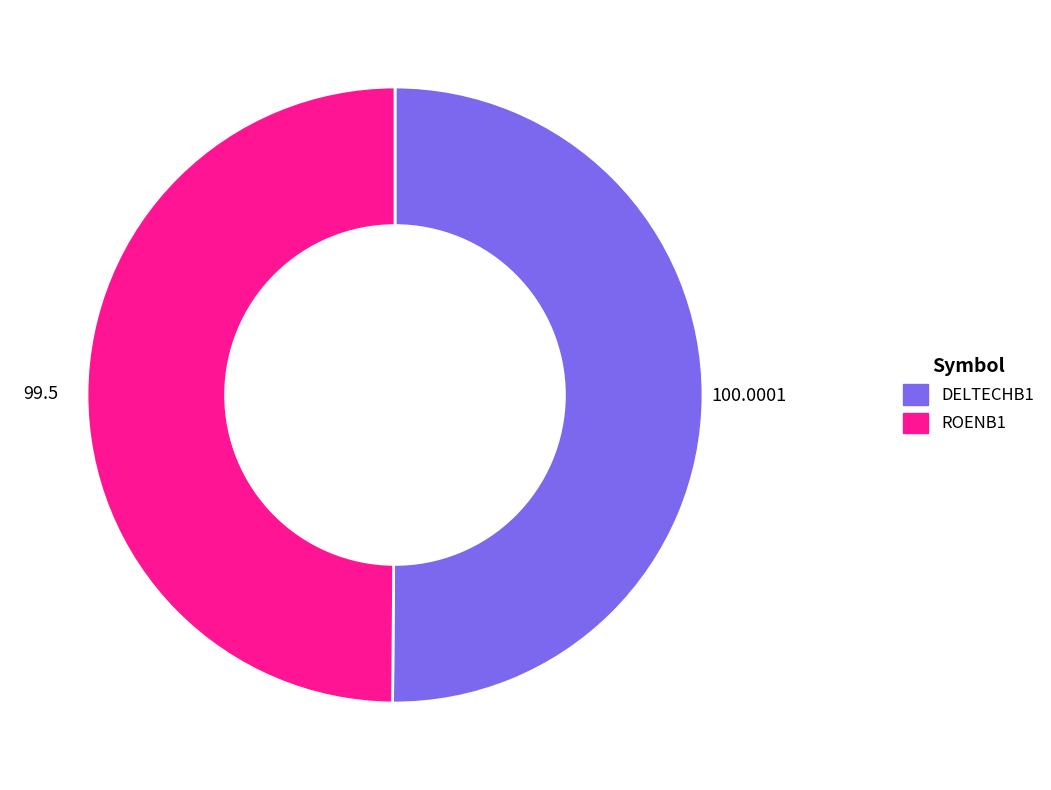

Do ROENB1 and DELTECHB1 together represent more than half of the pie?

Yes